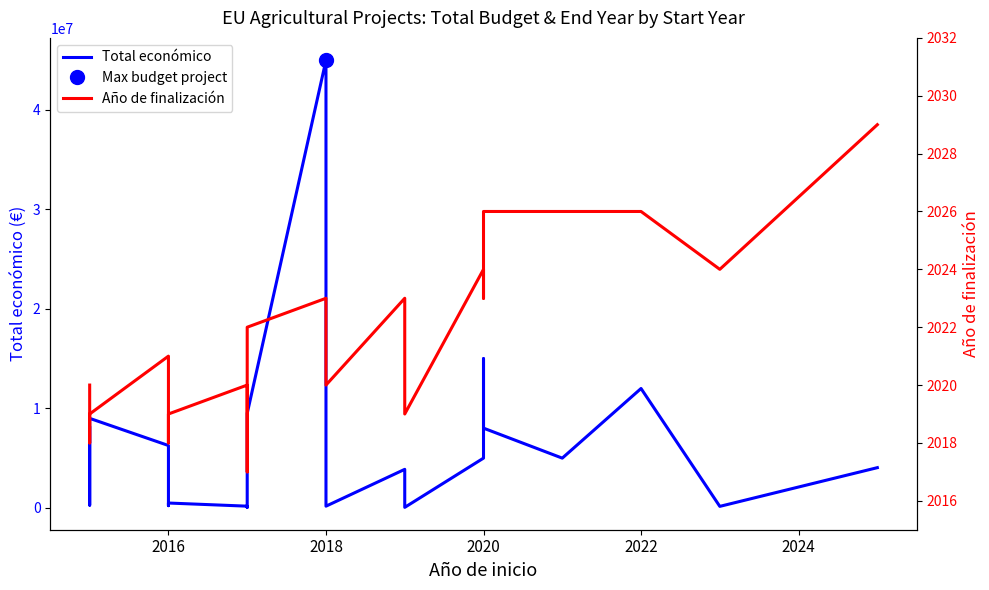

How many interior local peaks does the Total económico series have?

6